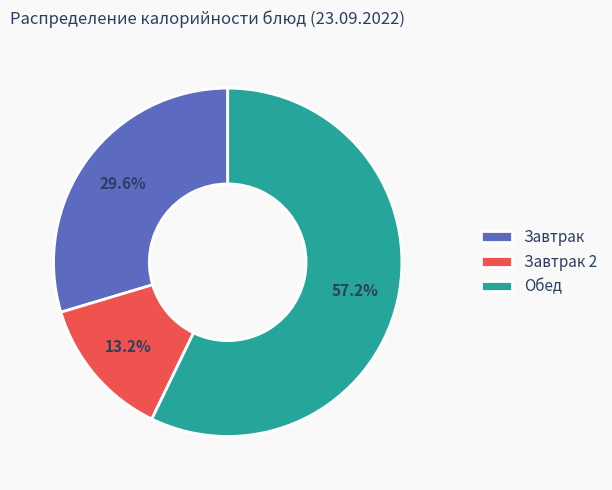

Count the number of slices in the pie.

3